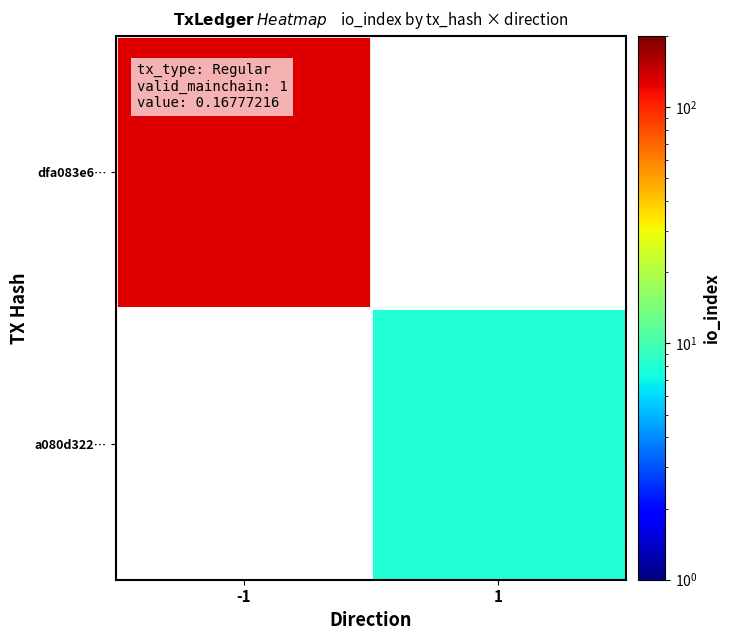

At 1, list the series in order from smallest to largest.

dfa083e6…, a080d322…